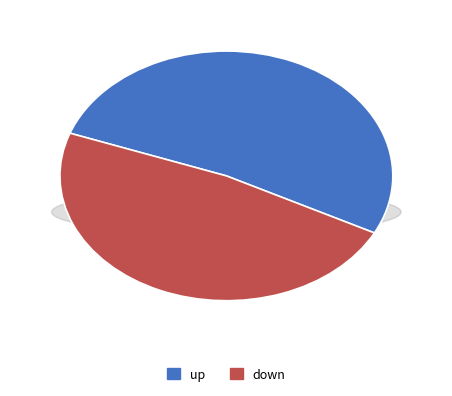

To the nearest percent, what is the difference between the largest and smallest slice percentages?

4%